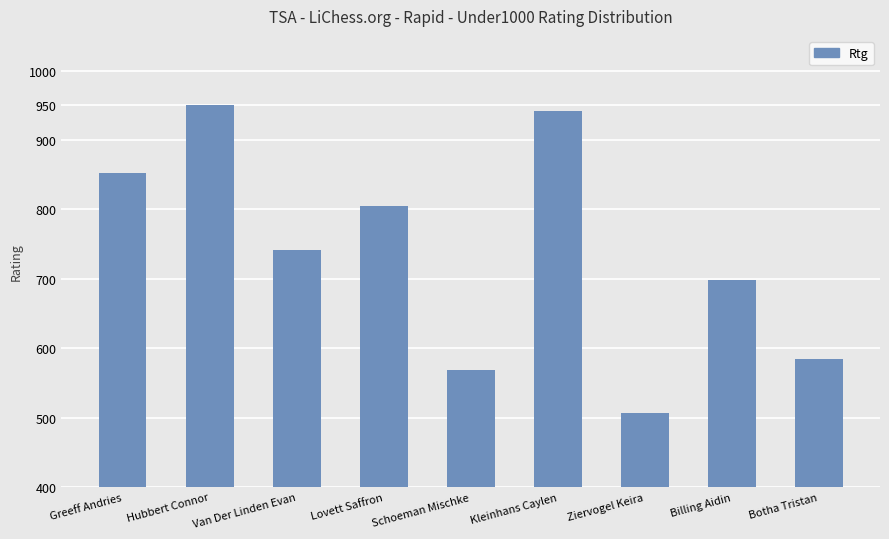

Which category has the highest value across all series?

Hubbert Connor